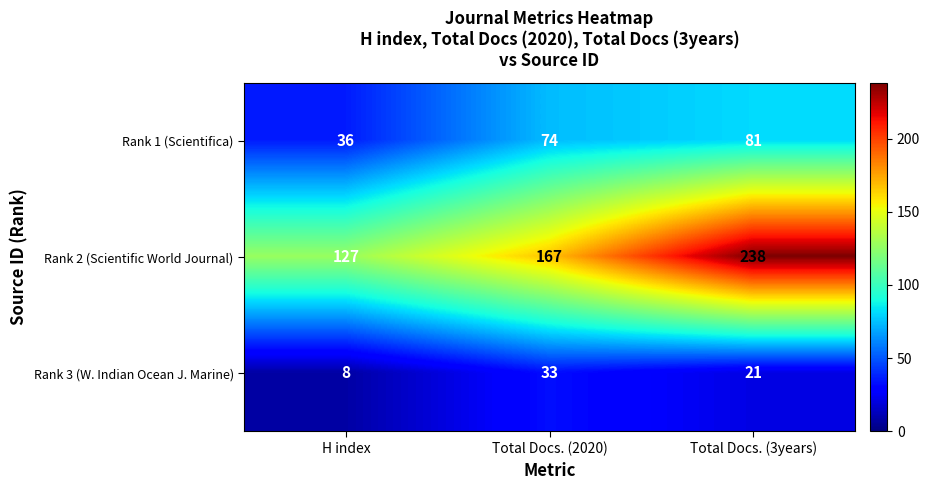

What is the minimum value shown in the chart?

8